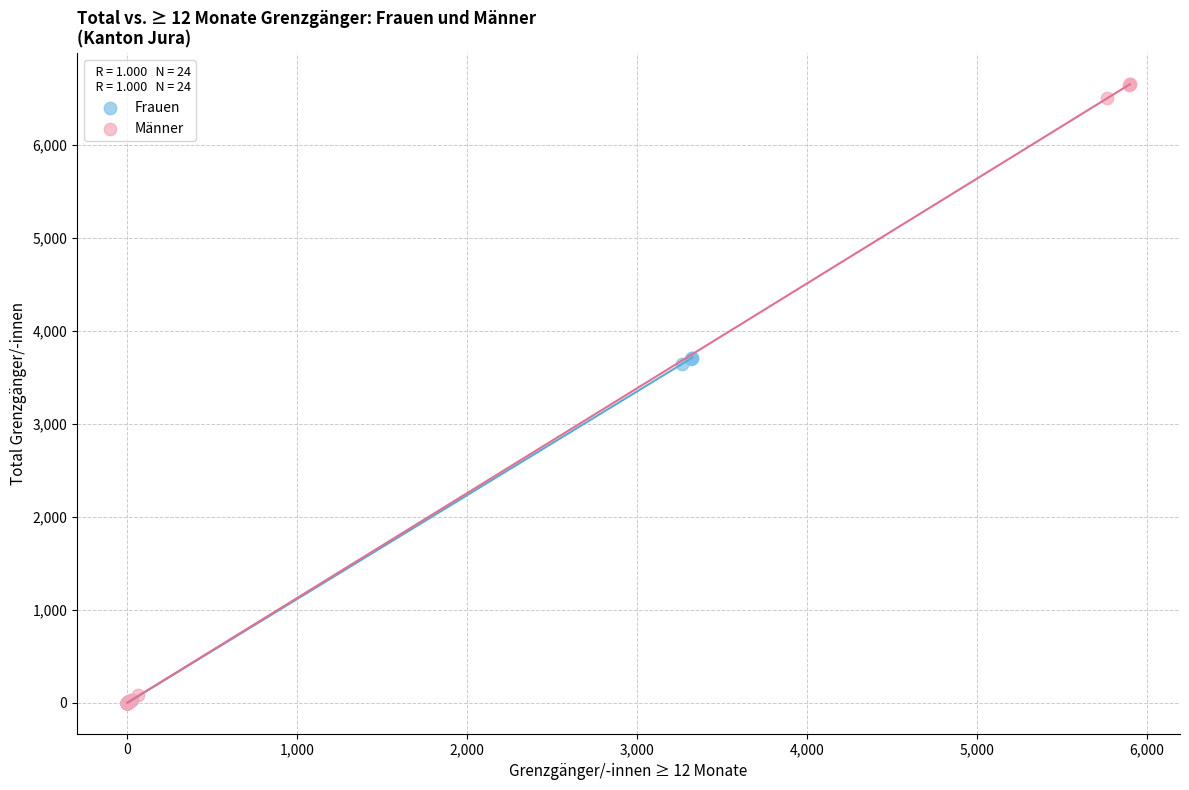

Which series has the widest spread of Y values?

Männer